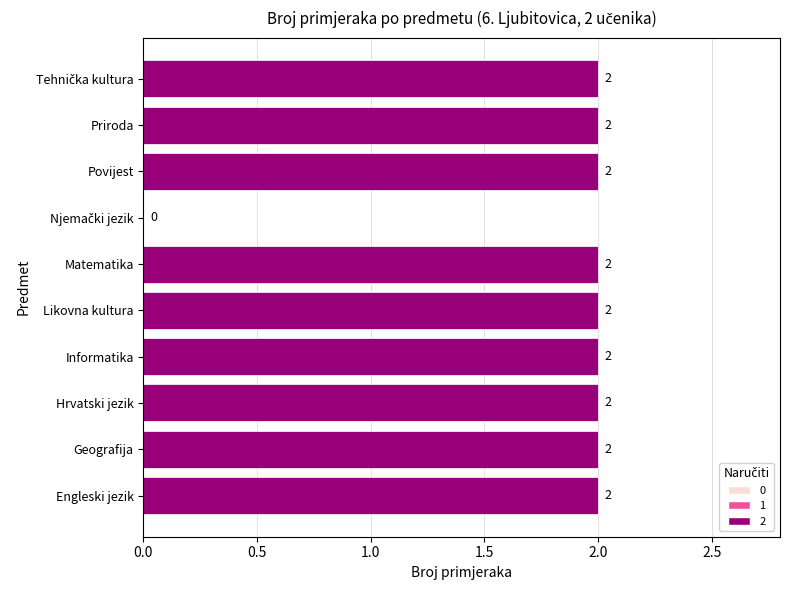

What is the sum of all values?

18